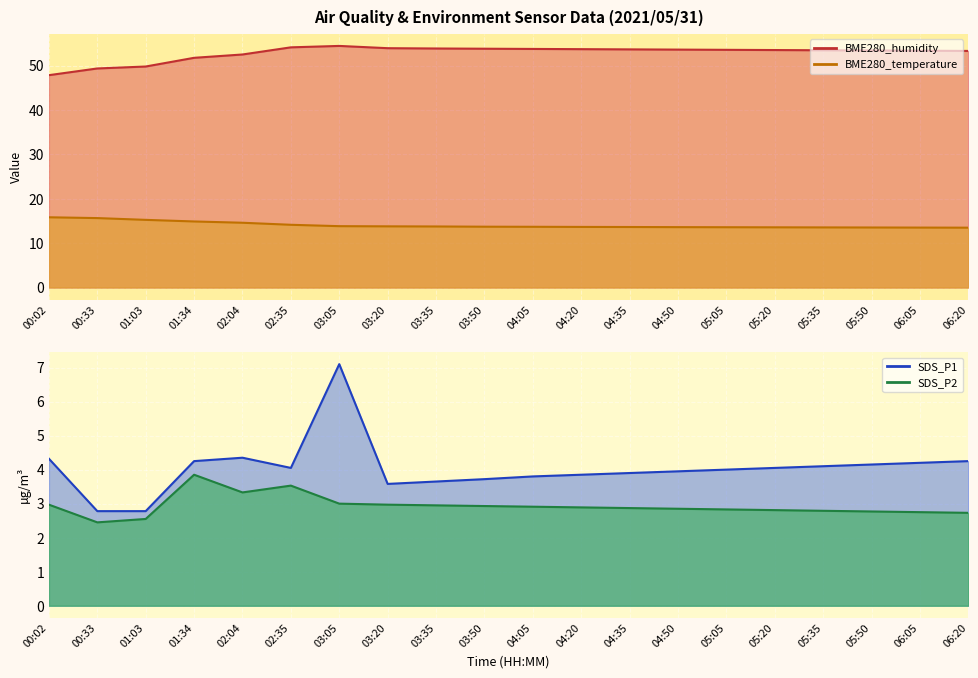

What is the highest value of the SDS_P2 series?

3.9